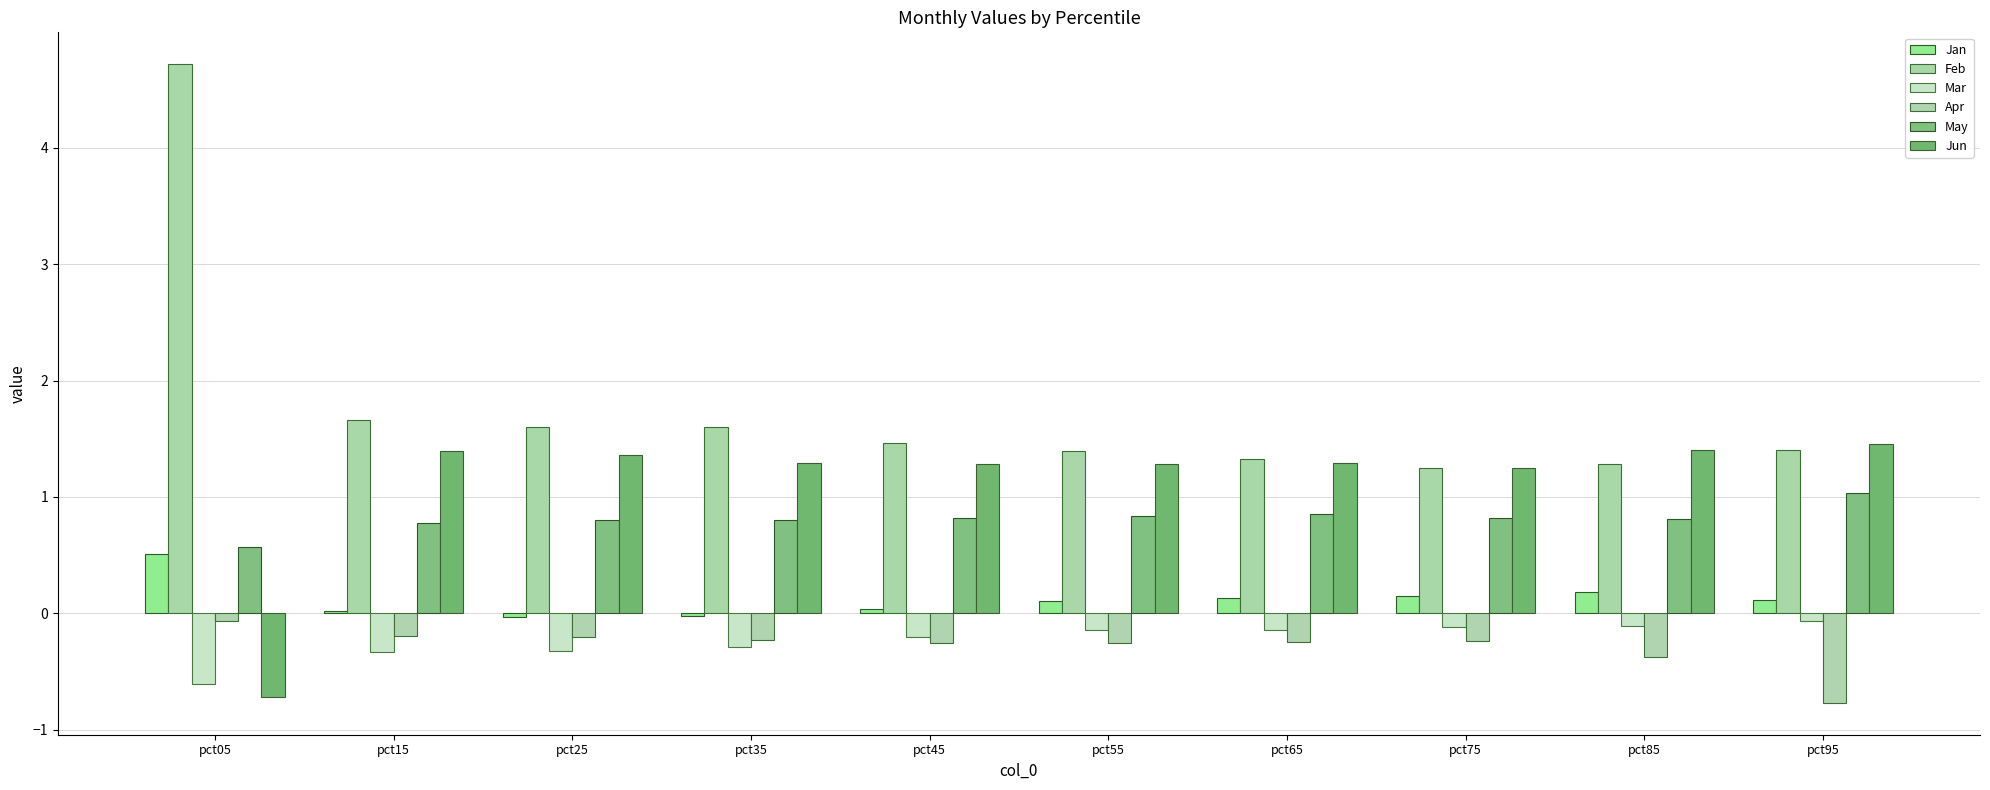

The value of May at pct25 is 1.2. True or false?

False